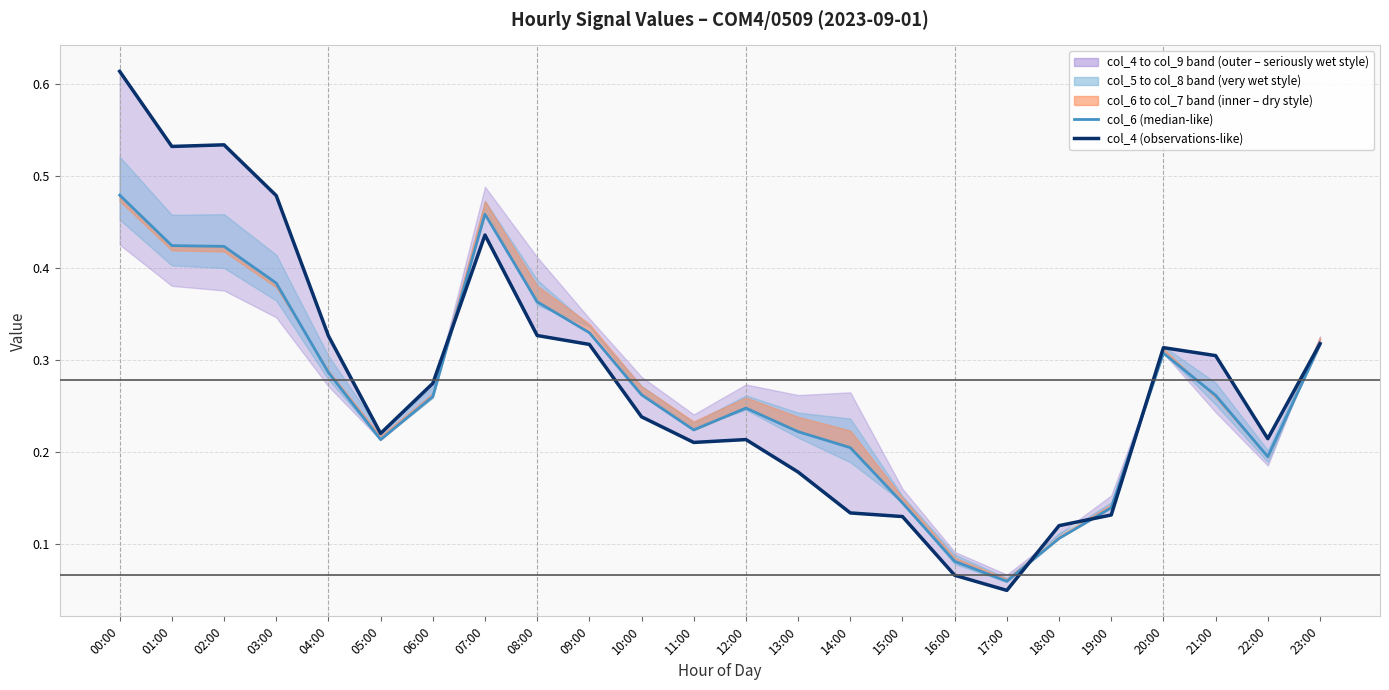

True or false: col_4 (observations-like) has more than 2 points higher than both neighbors.

True